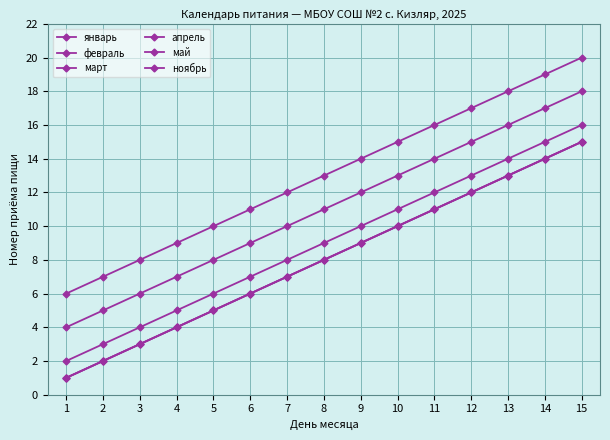

Is this an area chart (filled region under the line)?

No